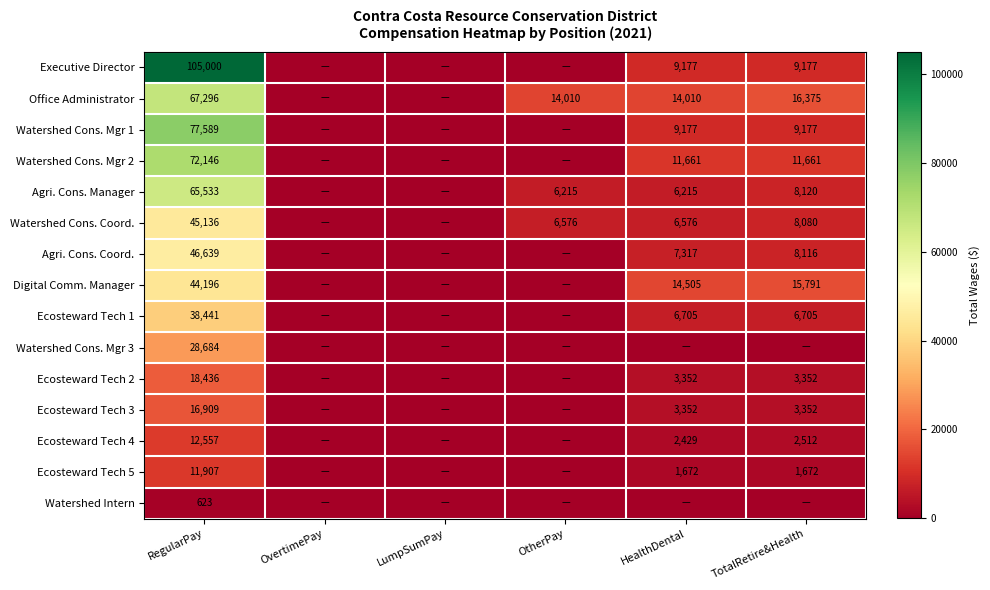

The Agri. Cons. Coord. series shows 70936 at RegularPay. True or false?

False